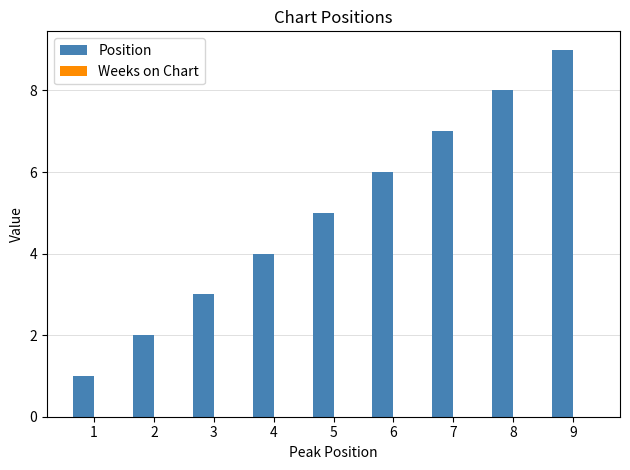

What is the average value?

5